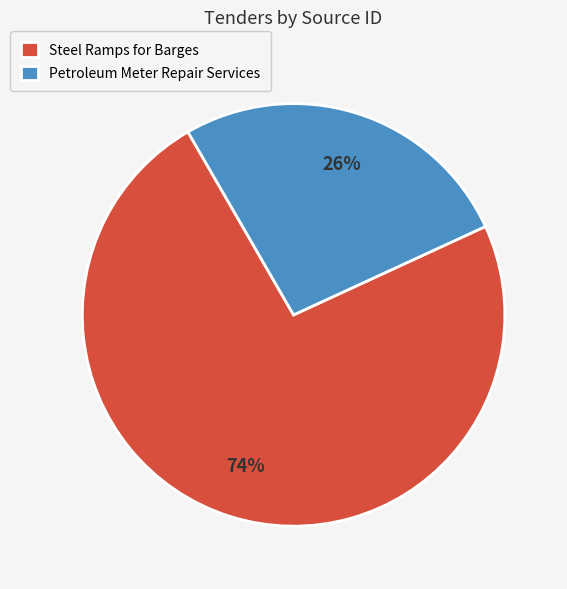

To the nearest percent, what is the combined percentage of Petroleum Meter Repair Services and Steel Ramps for Barges?

100%